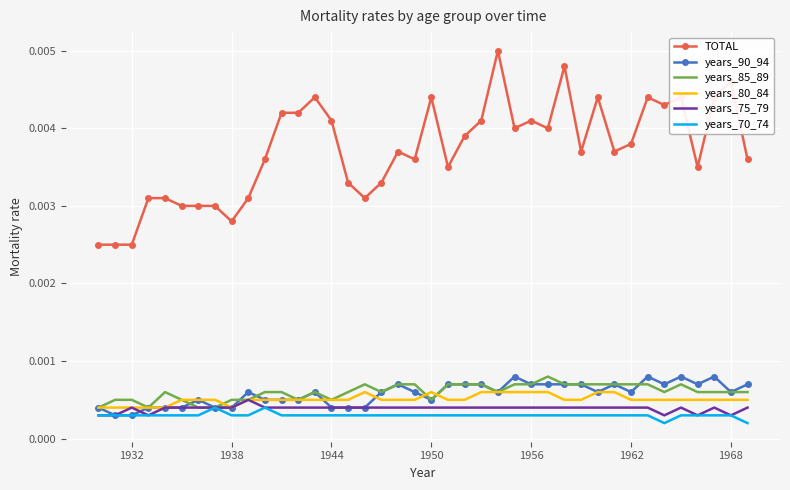

At how many categories does at least one series exceed 0?

40